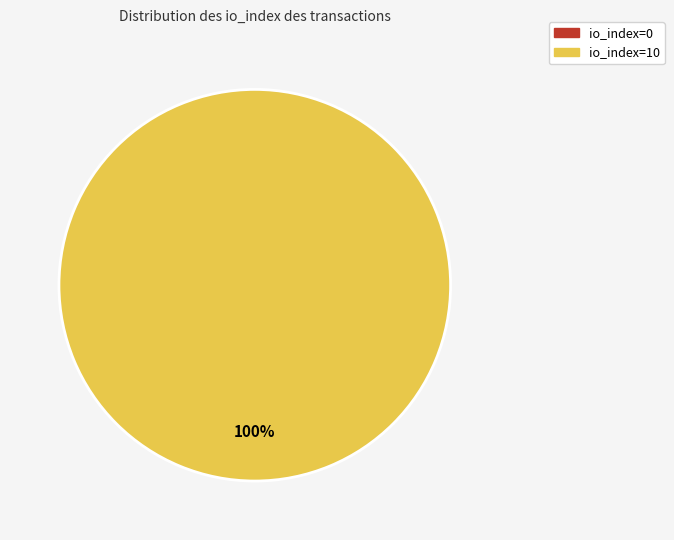

Rank the categories by value from lowest to highest.

io_index=0, io_index=10